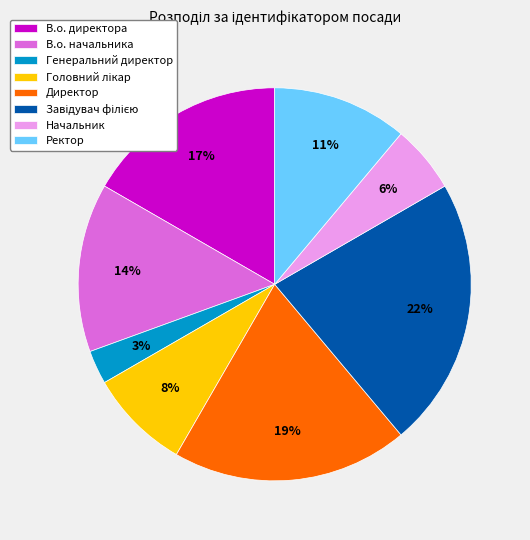

Between В.о. директора and Генеральний директор, which is larger?

В.о. директора